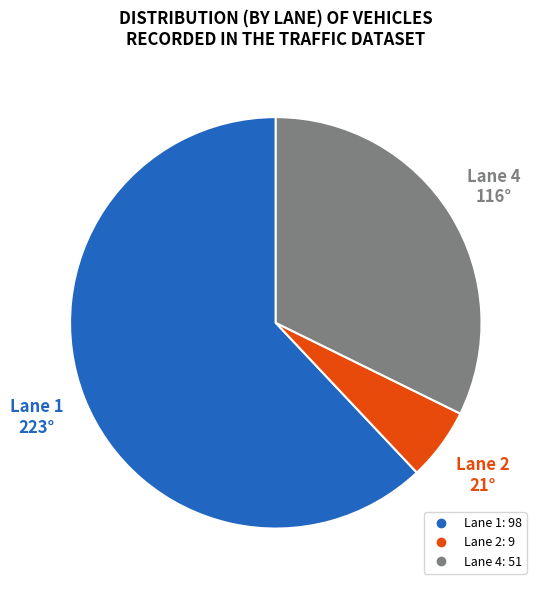

Rank the categories by value from lowest to highest.

Lane 2, Lane 4, Lane 1